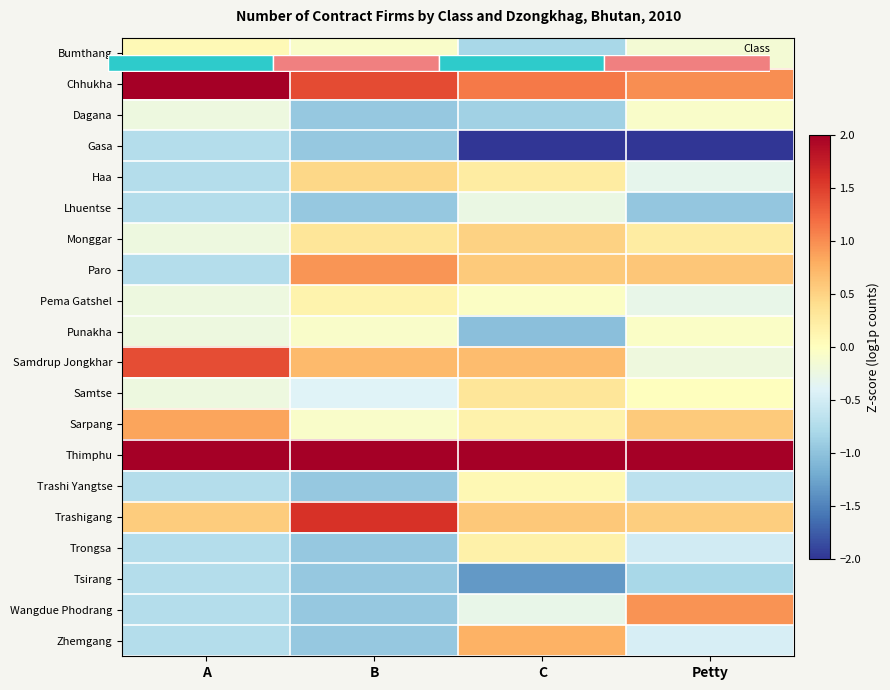

At how many categories does at least one series exceed -1?

4